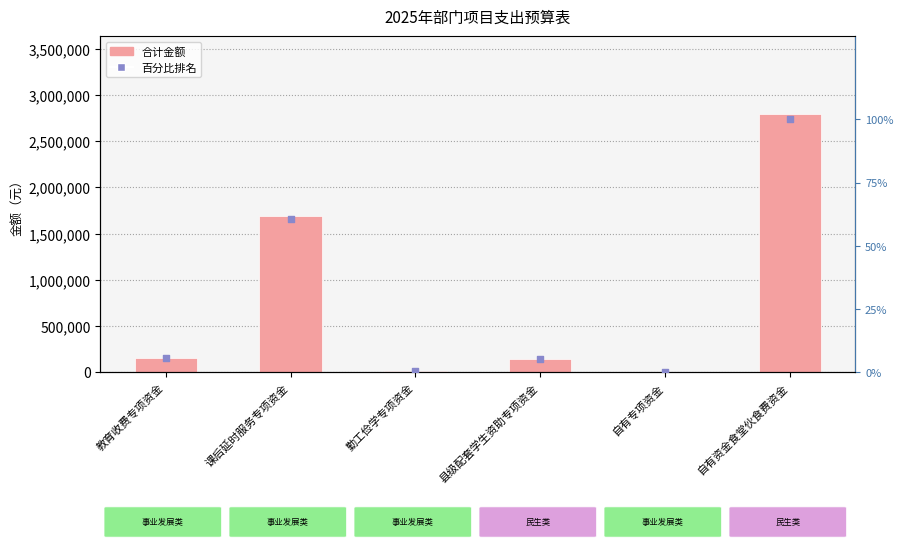

What is the total value across all series at 教育收费专项资金?

150005.4